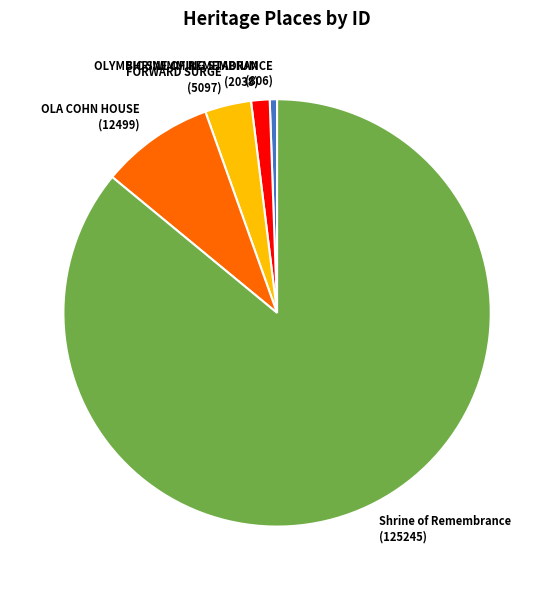

What is the majority slice?

Shrine of Remembrance